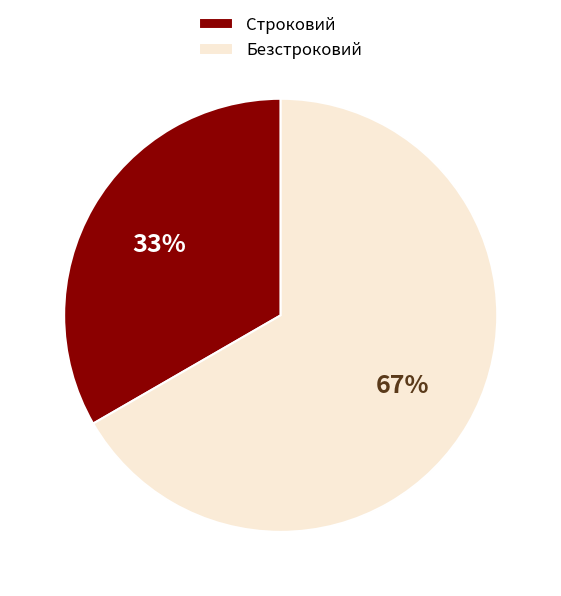

Does any single category account for the majority?

Yes